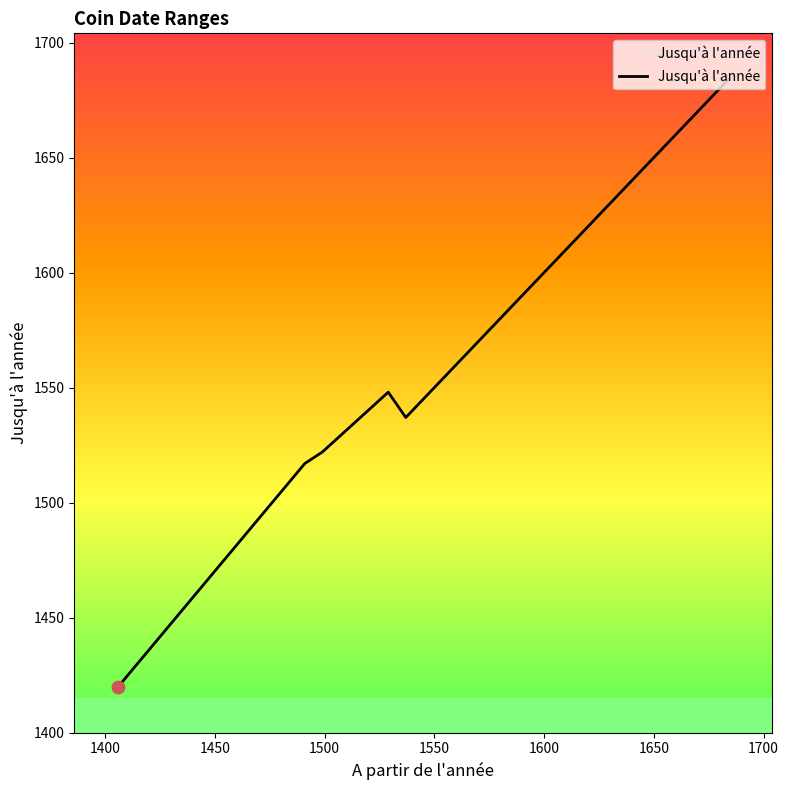

What is the difference between the maximum and minimum values?

264